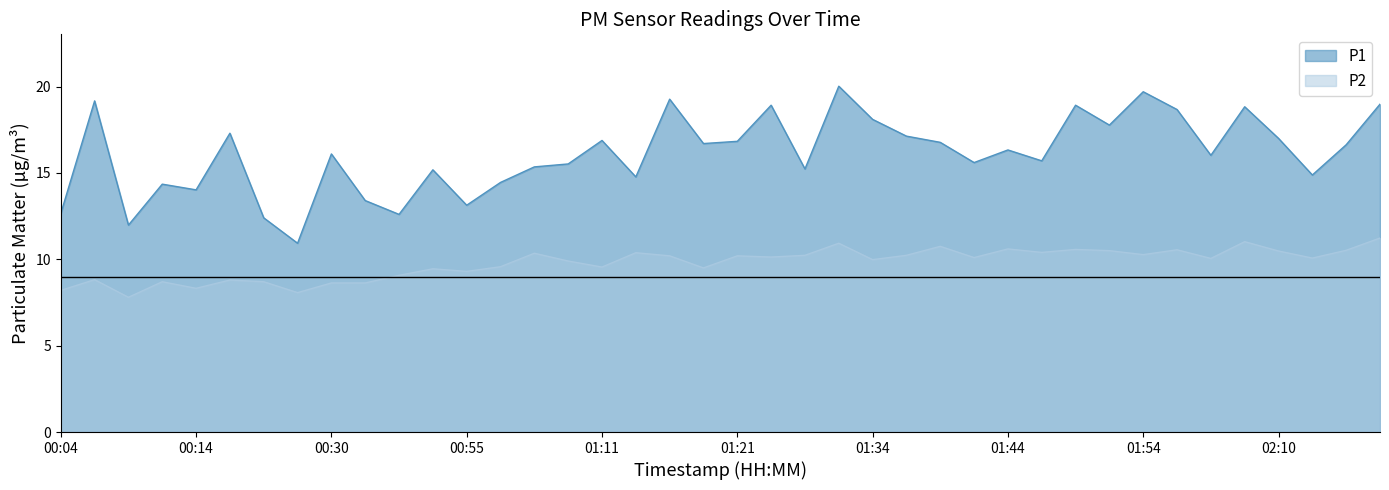

What is the smallest value displayed?

7.8